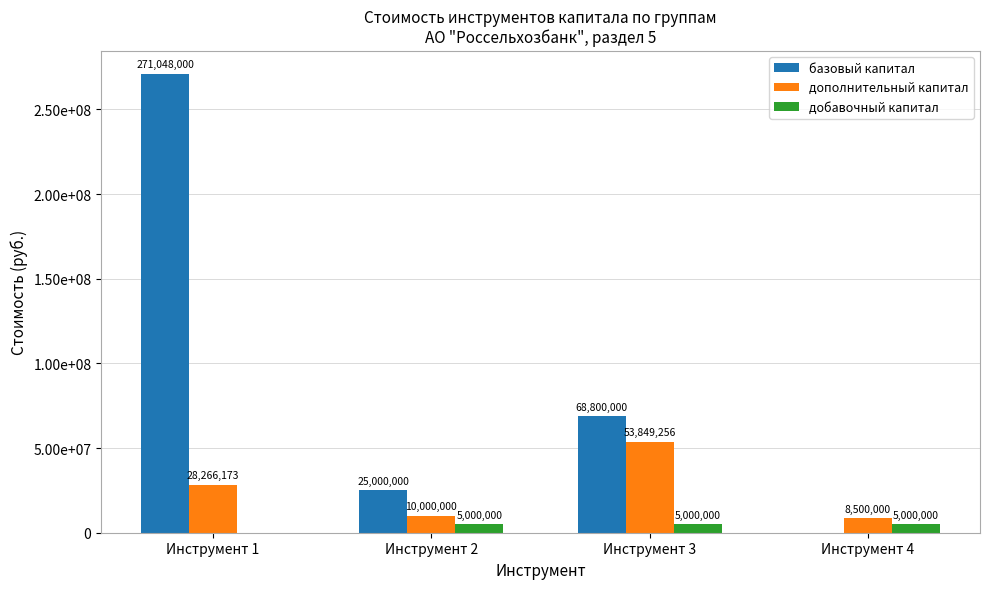

What are all the series names shown in the legend?

базовый капитал, дополнительный капитал, добавочный капитал